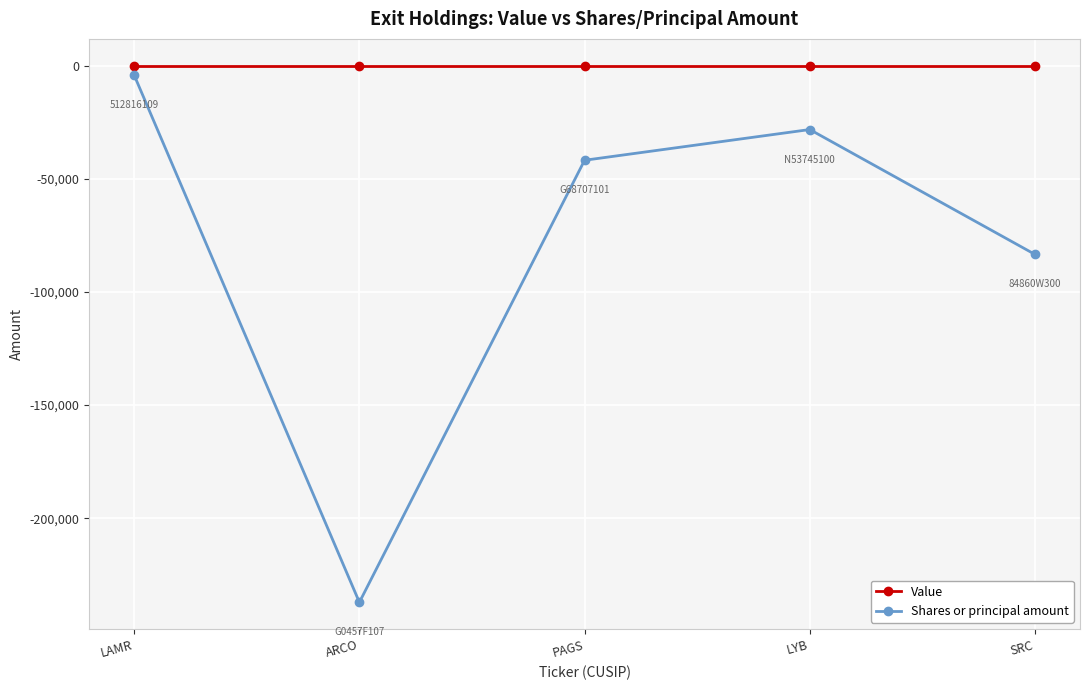

True or false: Value has a value of 0 at SRC.

True